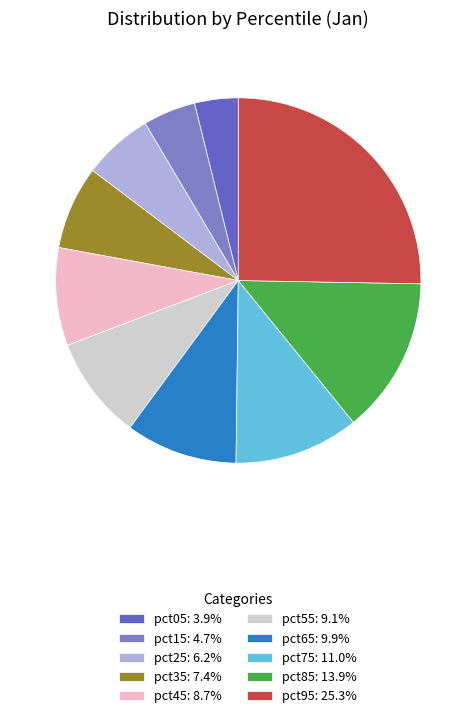

What percentage is the pct65 slice, to the nearest percent?

10%